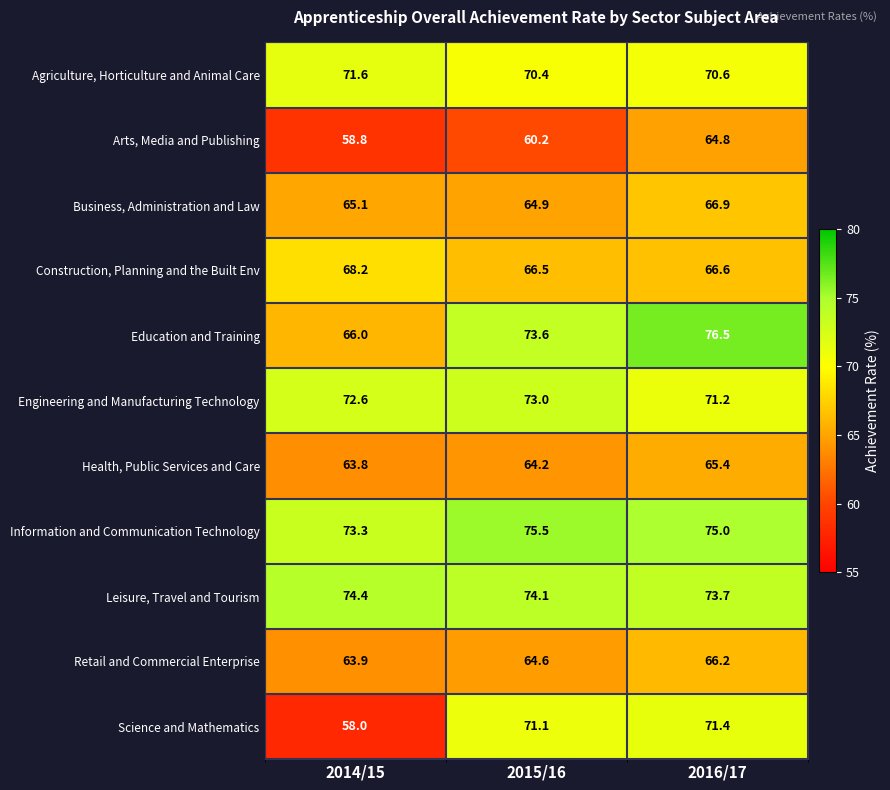

At which label is Arts, Media and Publishing closest to 61?

2015/16